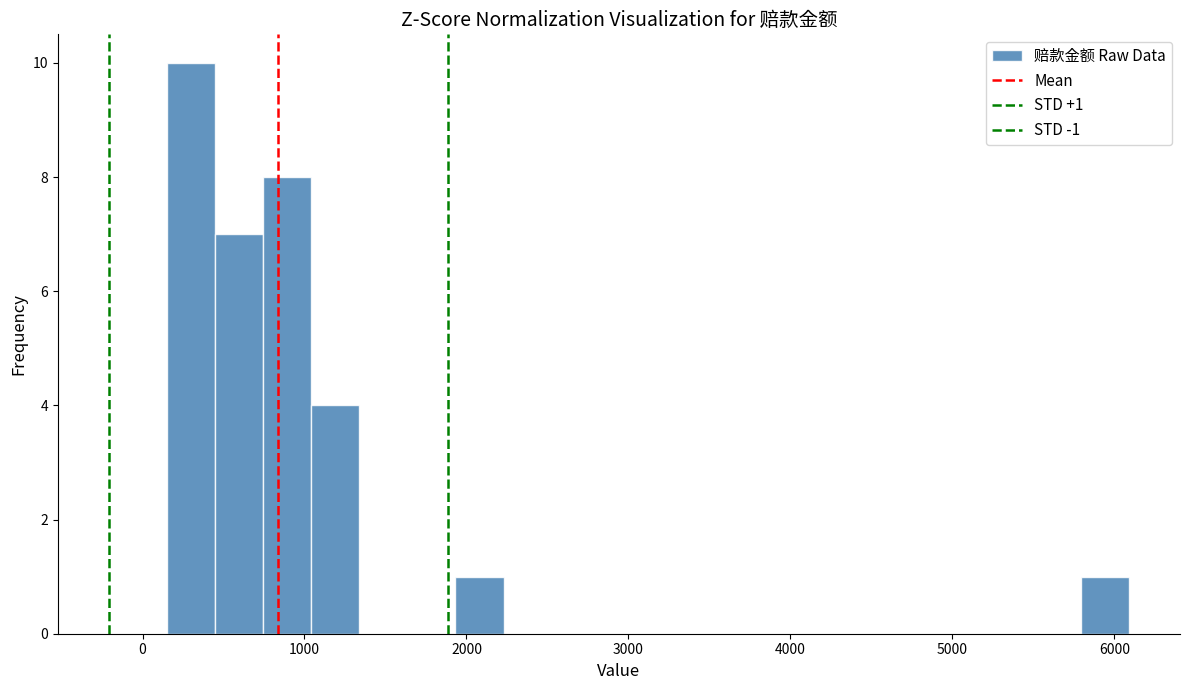

Around what value on the x-axis is the tallest bar? Give the approximate position of its centre, as read against the axis.

300